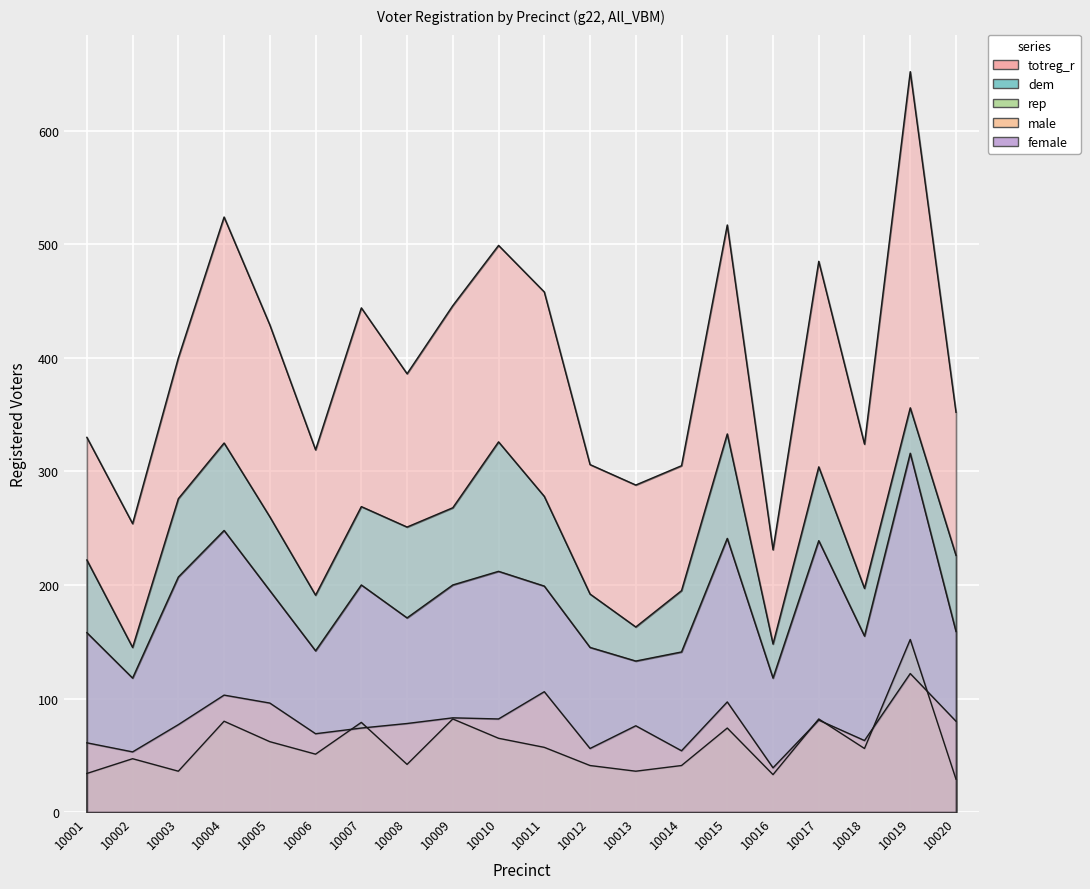

The totreg_r series shows 429 at 10005. True or false?

True